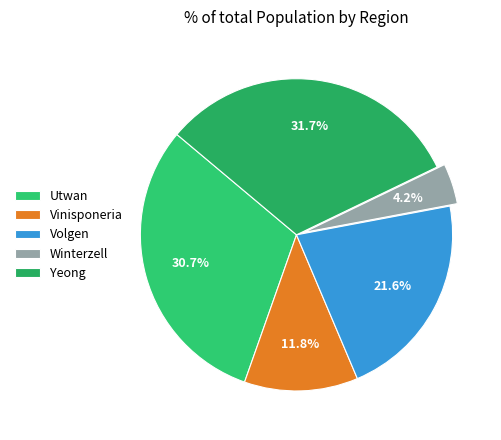

Is there any slice that represents more than half of the pie?

No